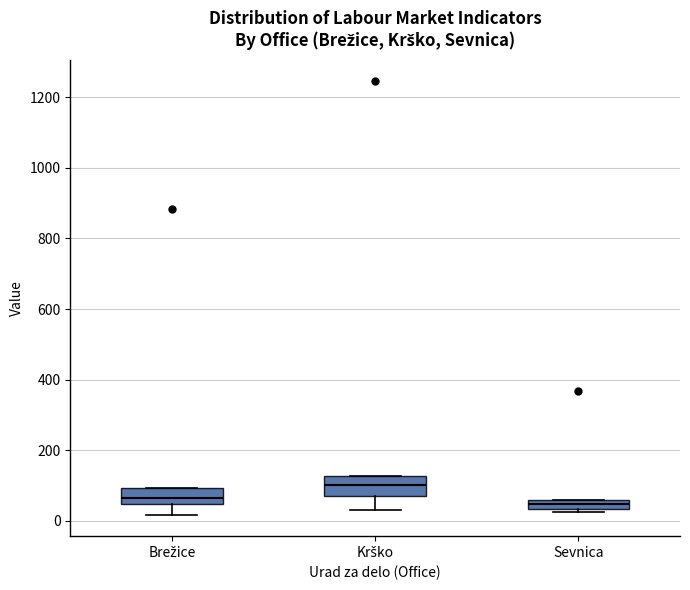

Where does the lower whisker of the box for Brežice end on the y-axis? The values are not printed on the chart, so give them approximately, as read against the axis.

20